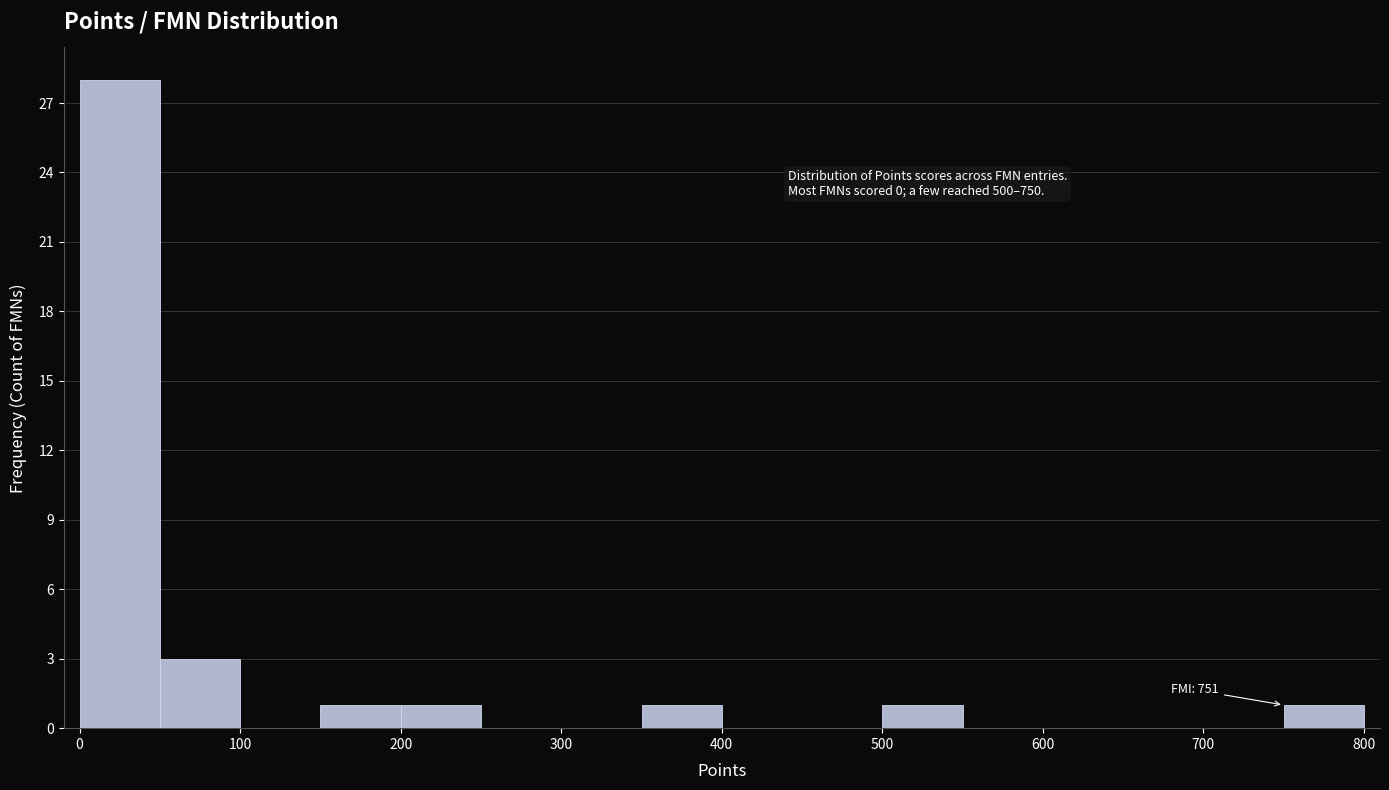

Which range on the x-axis has the tallest bar?

0 to 50